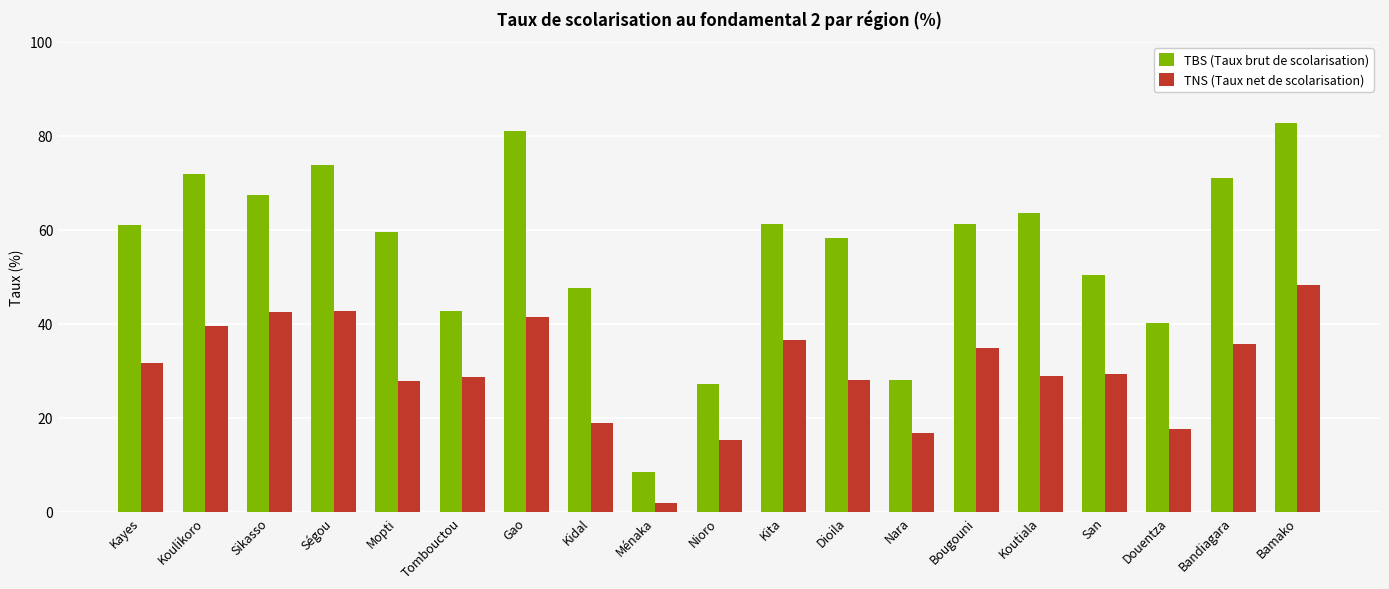

Is the value of TNS (Taux net de scolarisation) at Kidal greater than the value of TBS (Taux brut de scolarisation) at Dioila?

No